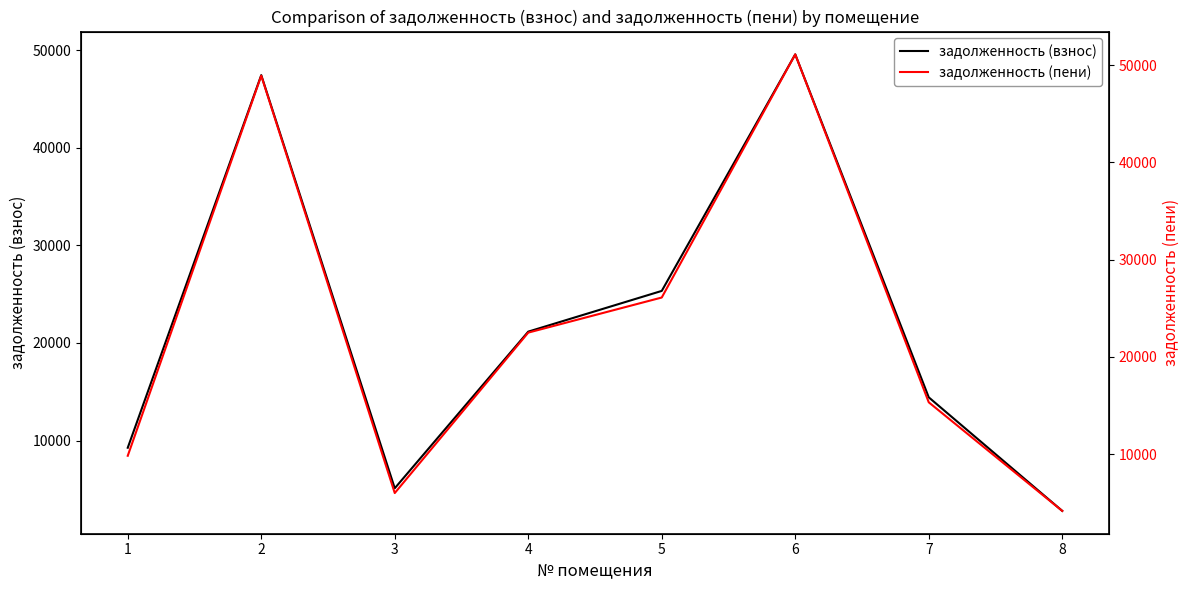

True or false: задолженность (пени) and задолженность (взнос) cross at least once.

False